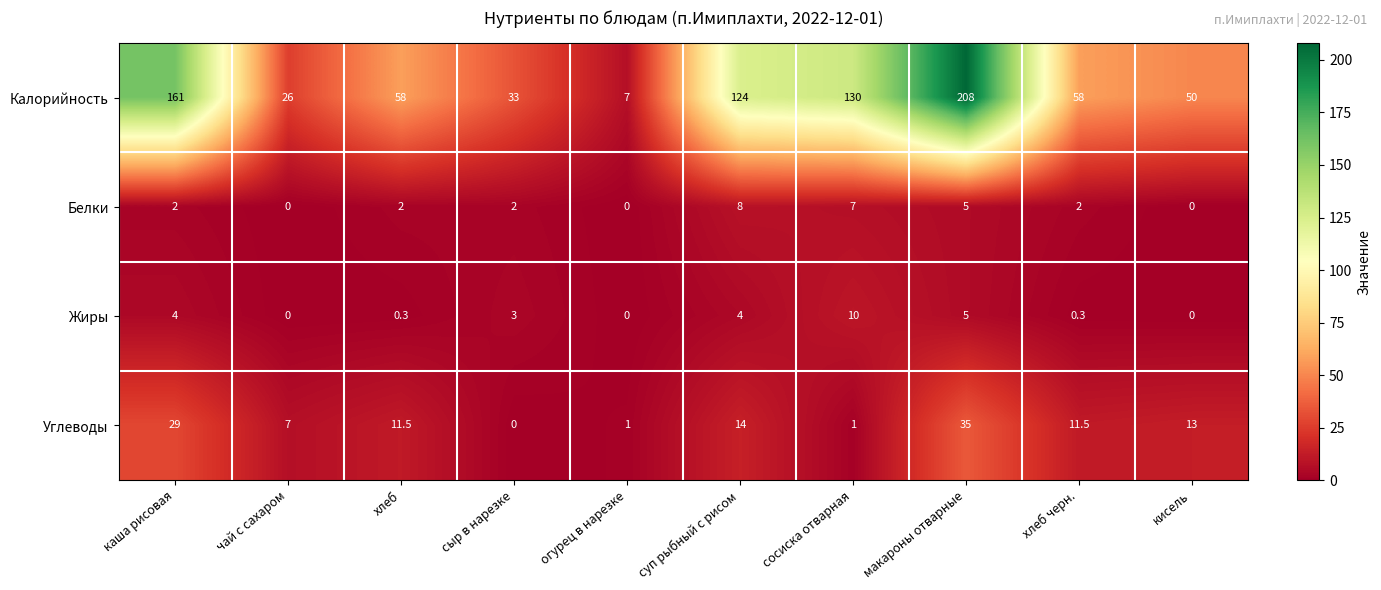

Which series has the largest range (max minus min)?

Калорийность